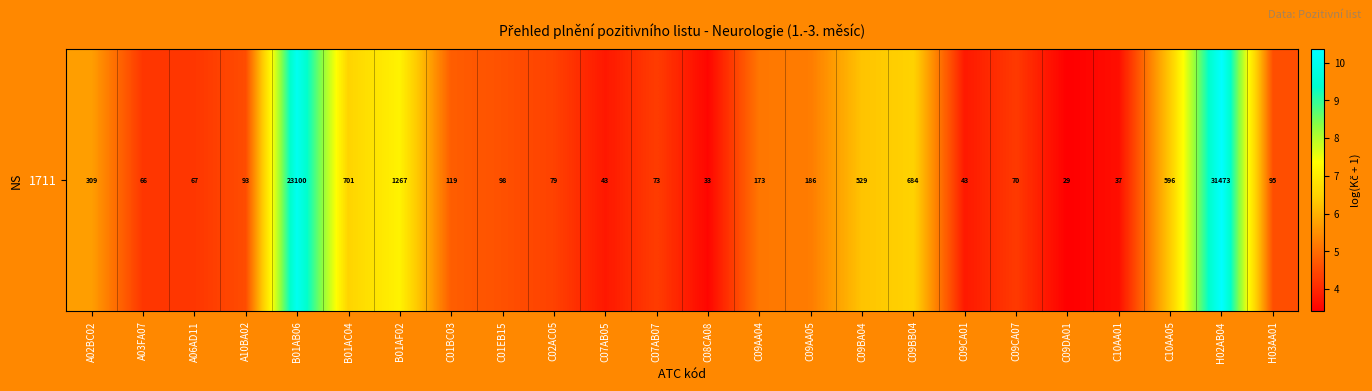

Rank the categories by value from lowest to highest.

C09DA01, C08CA08, C10AA01, C07AB05, C09CA01, A03FA07, A06AD11, C09CA07, C07AB07, C02AC05, A10BA02, H03AA01, C01EB15, C01BC03, C09AA04, C09AA05, A02BC02, C09BA04, C10AA05, C09BB04, B01AC04, B01AF02, B01AB06, H02AB04